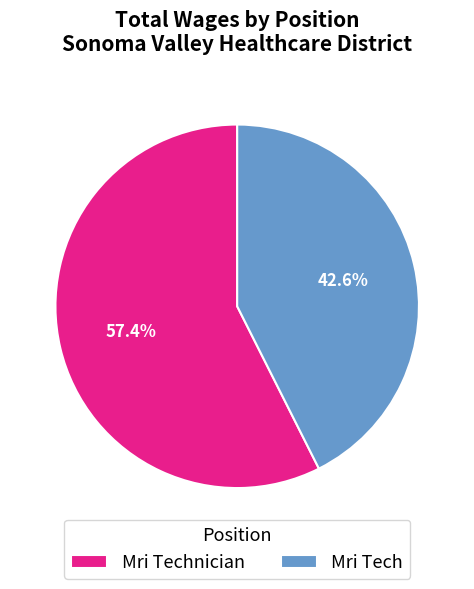

How many slices are in this pie chart?

2